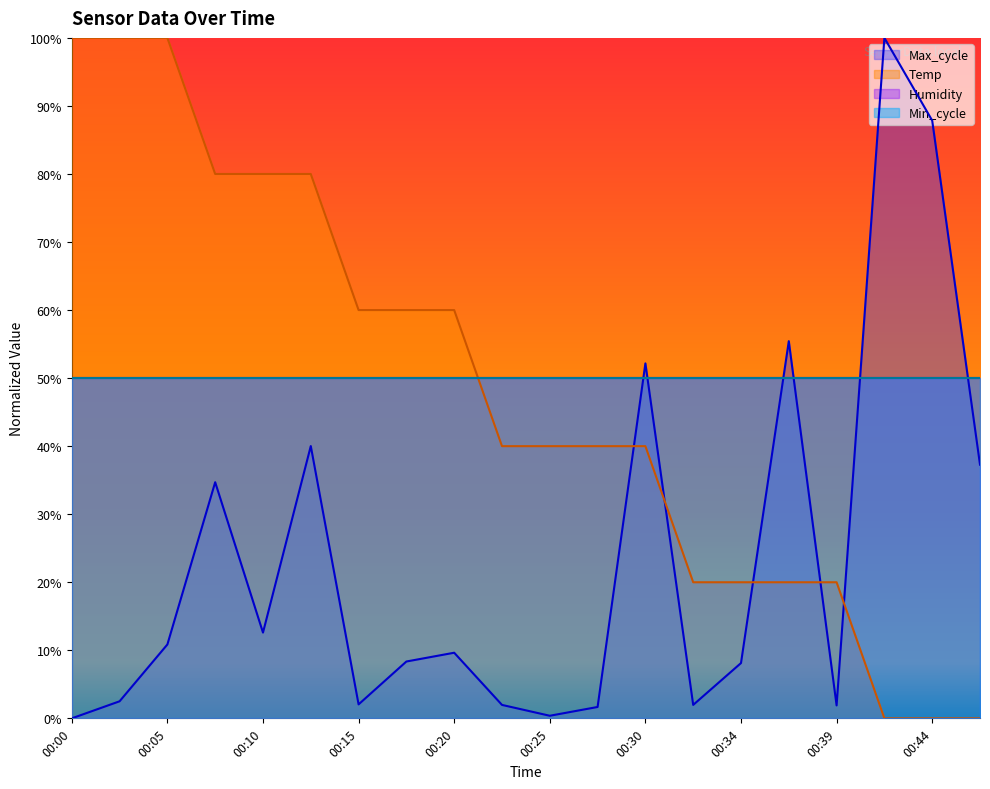

What is the value of the Temp point at the 8th from the left?

60.0